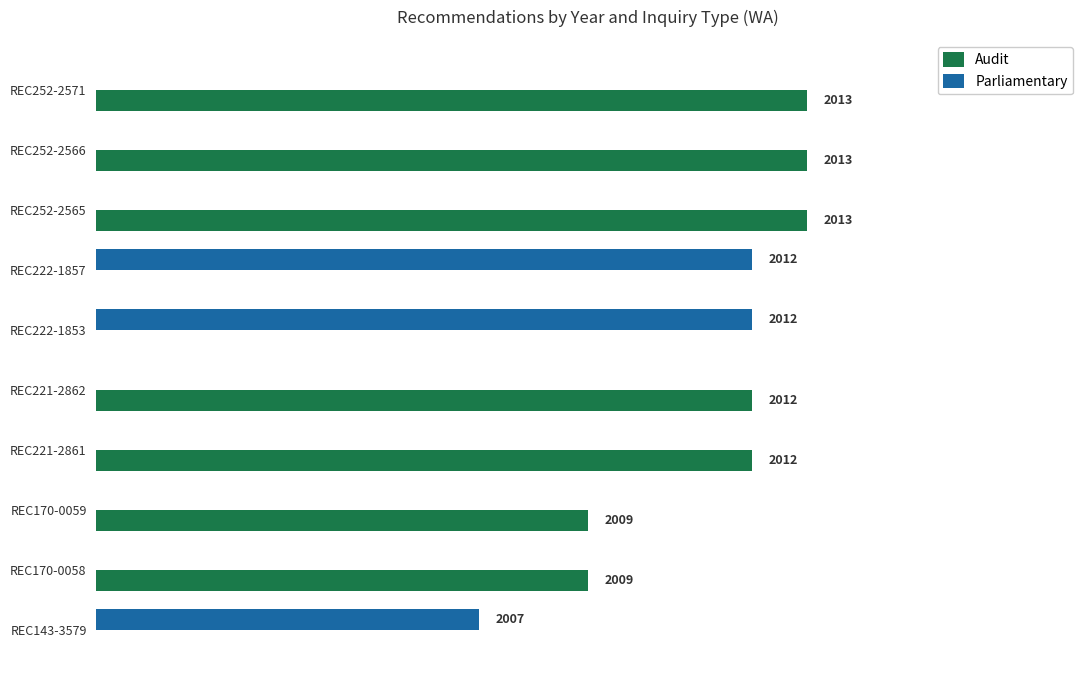

What is the sum of the Audit values at 6 and 7?

4021